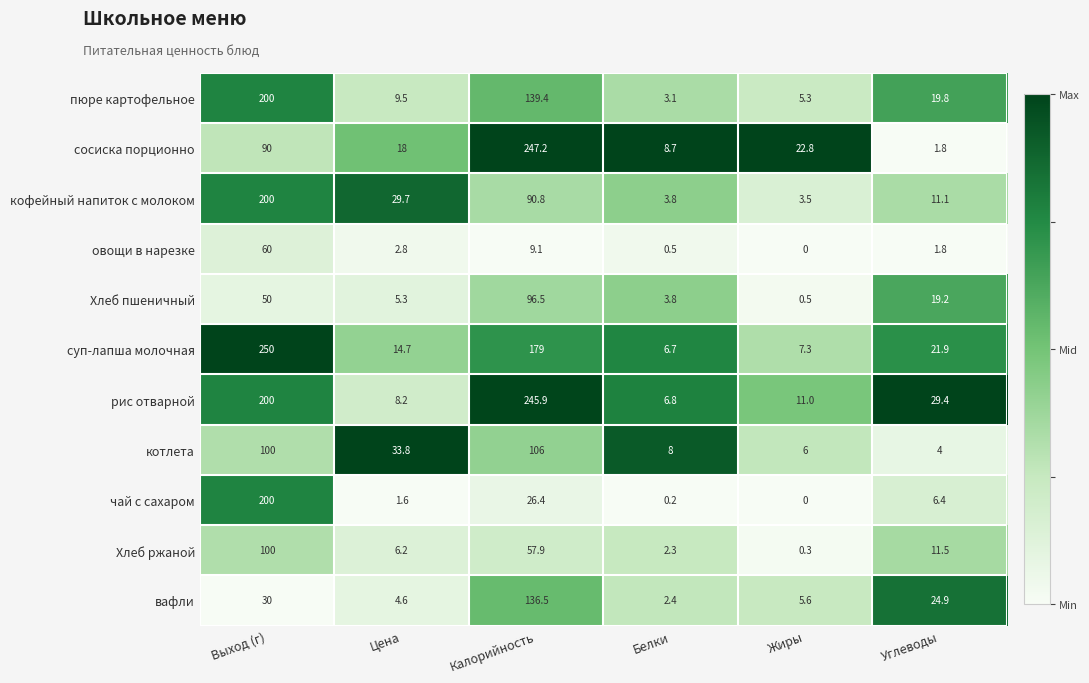

The value of чай с сахаром at Цена is 0.9. True or false?

False